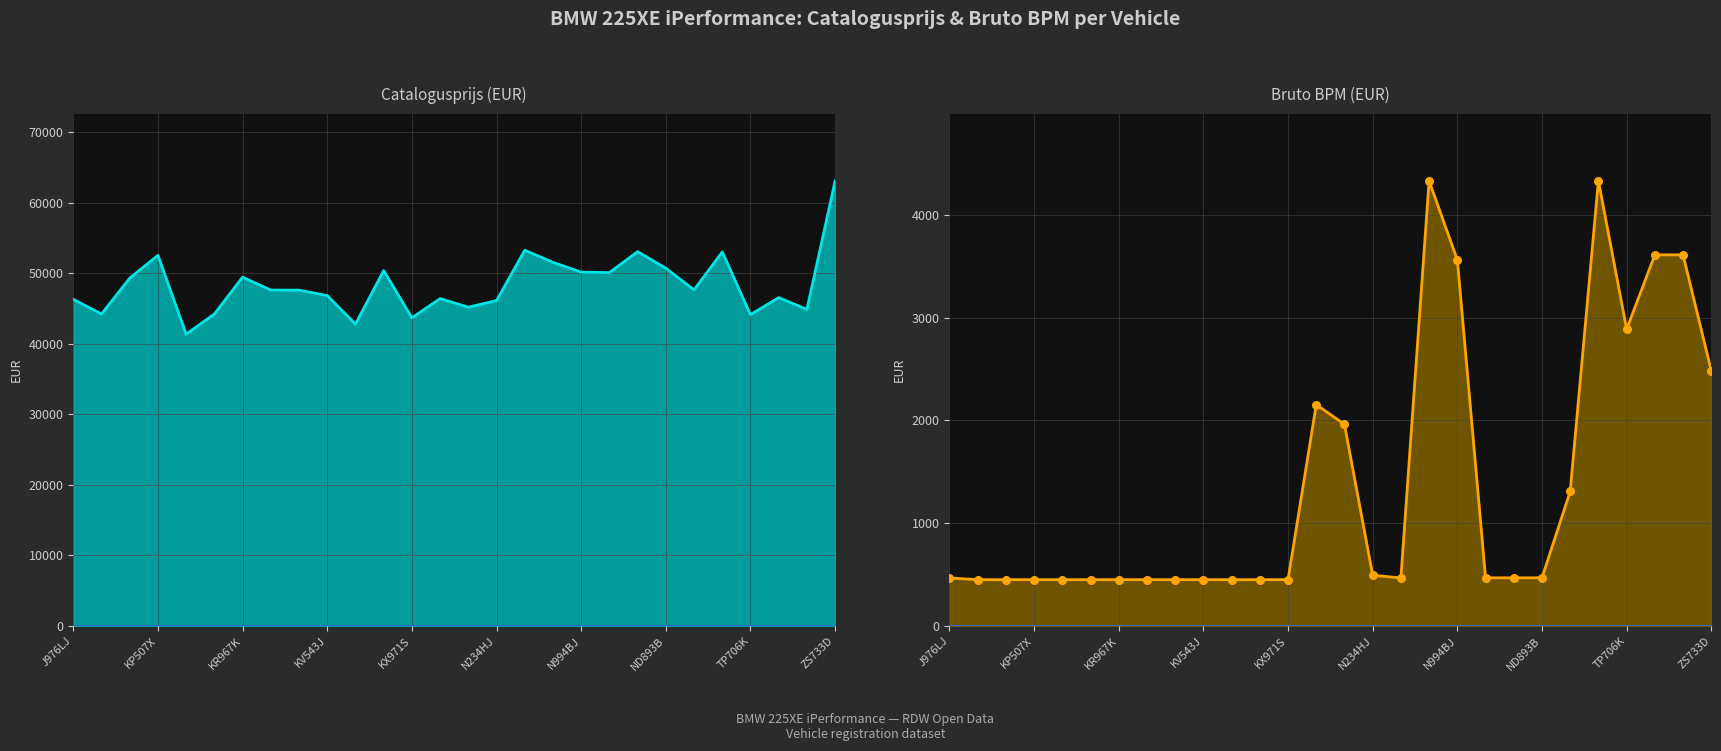

What is the total value across all series at KN875Z?

49794